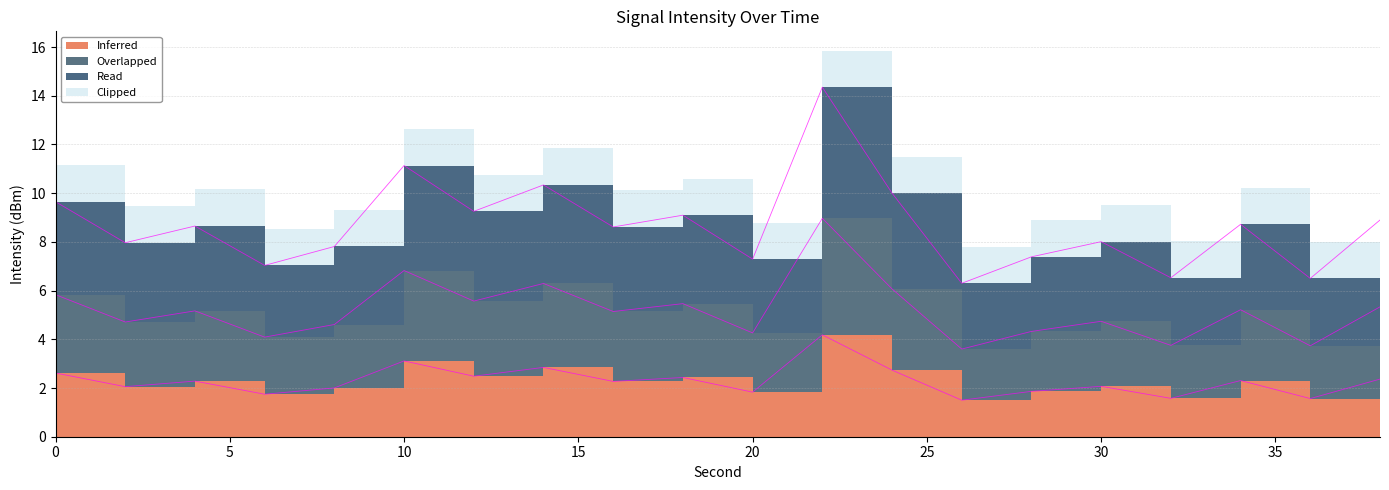

The value of Overlapped at 10 is 19.5. True or false?

False